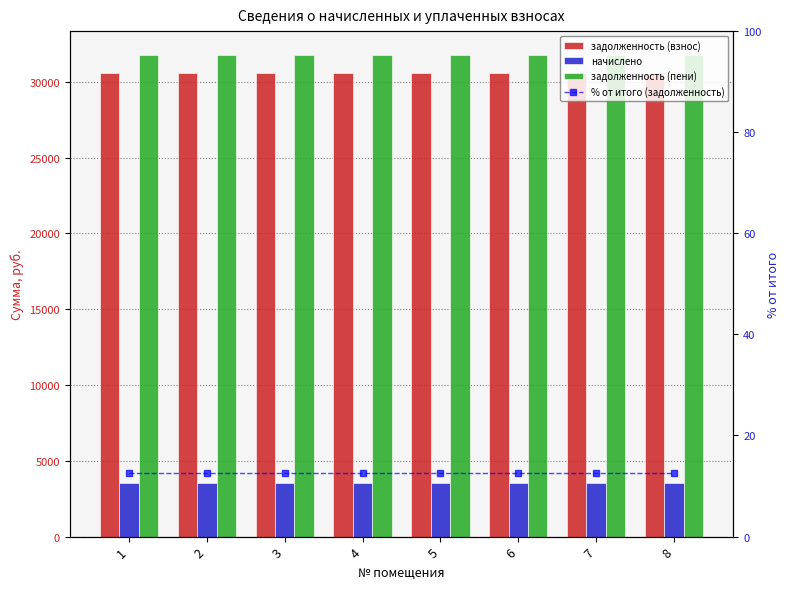

What is the total value across all series at 1?

65878.1